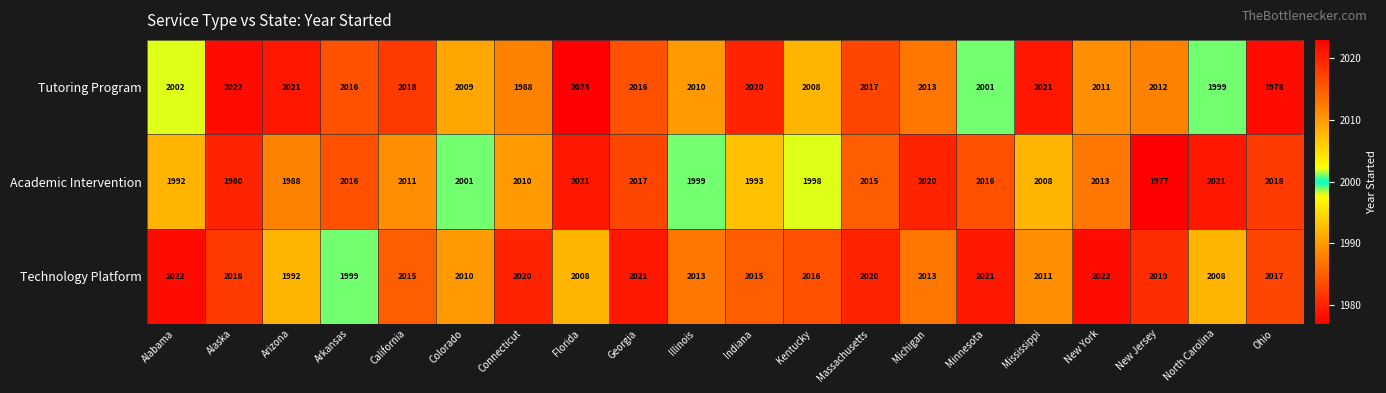

What is the maximum value shown in the chart?

2023